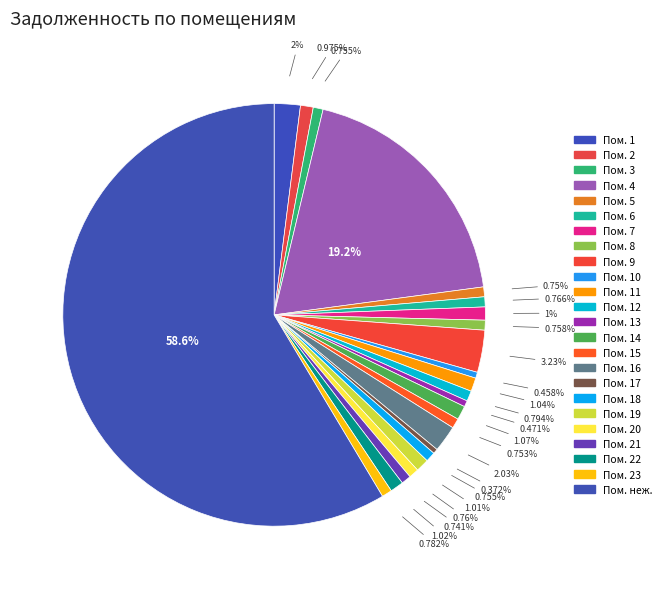

Count the number of slices in the pie.

24